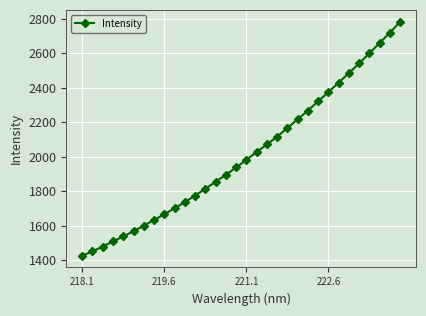

What is the difference between the maximum and minimum values?

1358.8